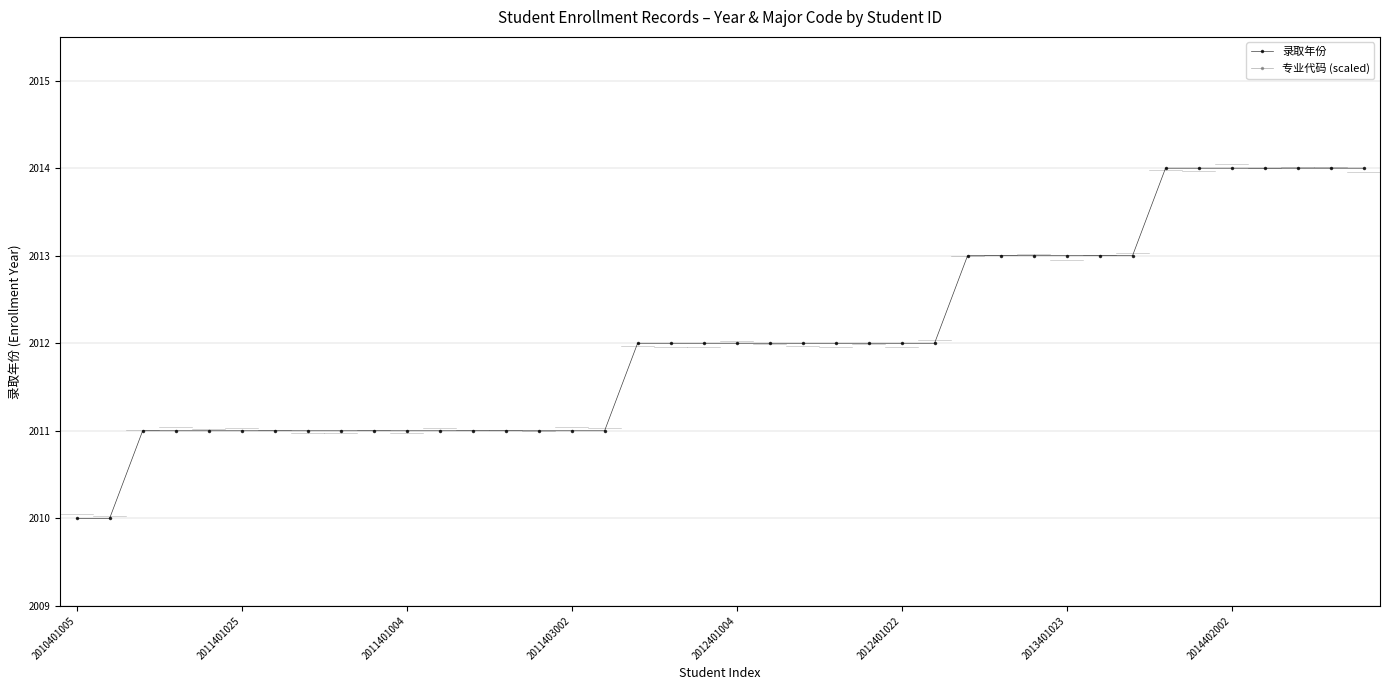

What is the value of the 录取年份 point at the 13th from the left?

2011.0